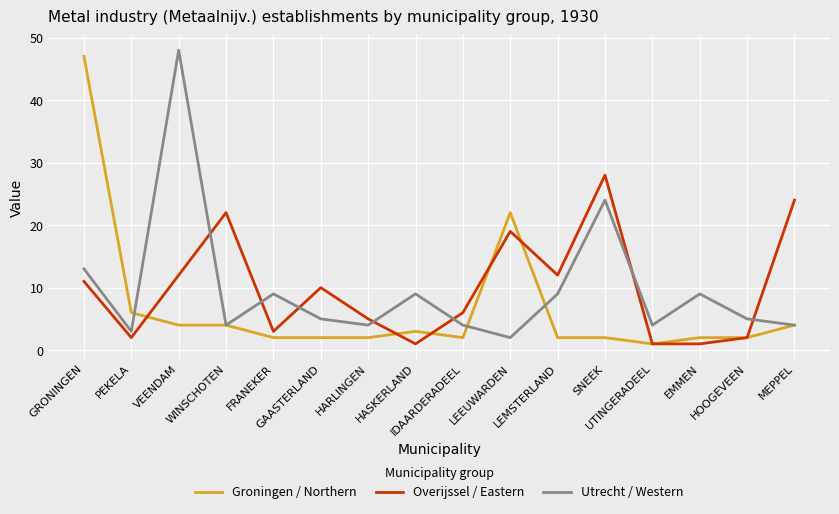

List the series in order of their peak value, highest first.

Utrecht / Western, Groningen / Northern, Overijssel / Eastern